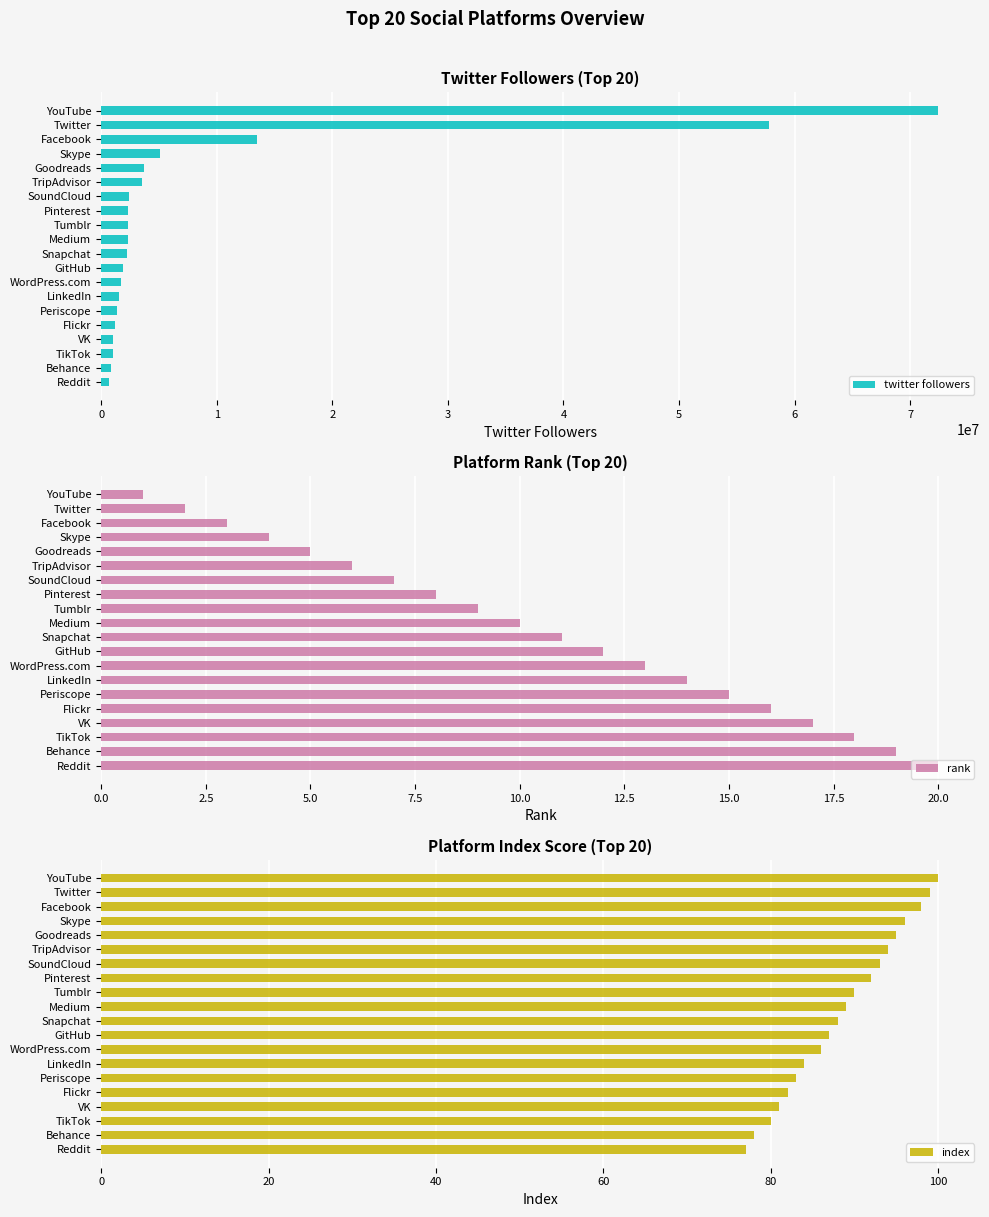

What is the maximum value for rank?

20